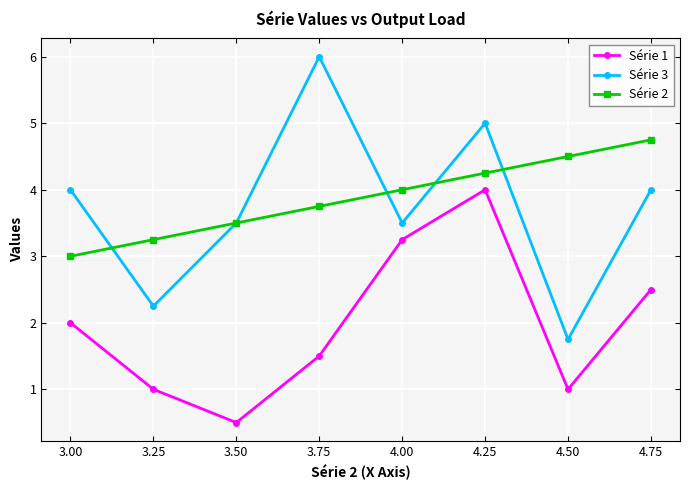

How many series are shown in this chart?

3